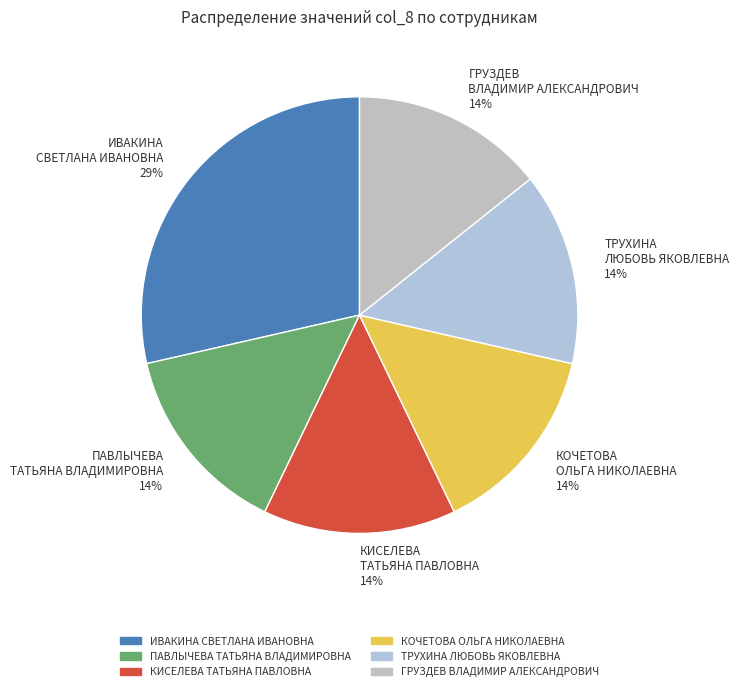

How many slices are in this pie chart?

6